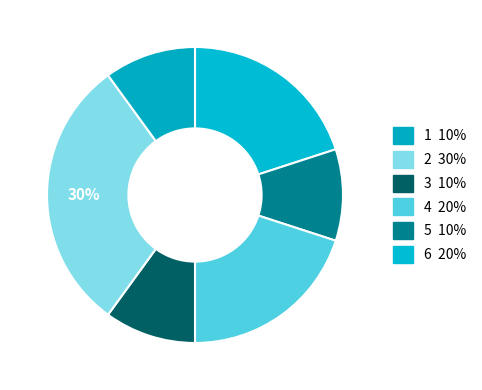

How many segments does this pie chart have?

6